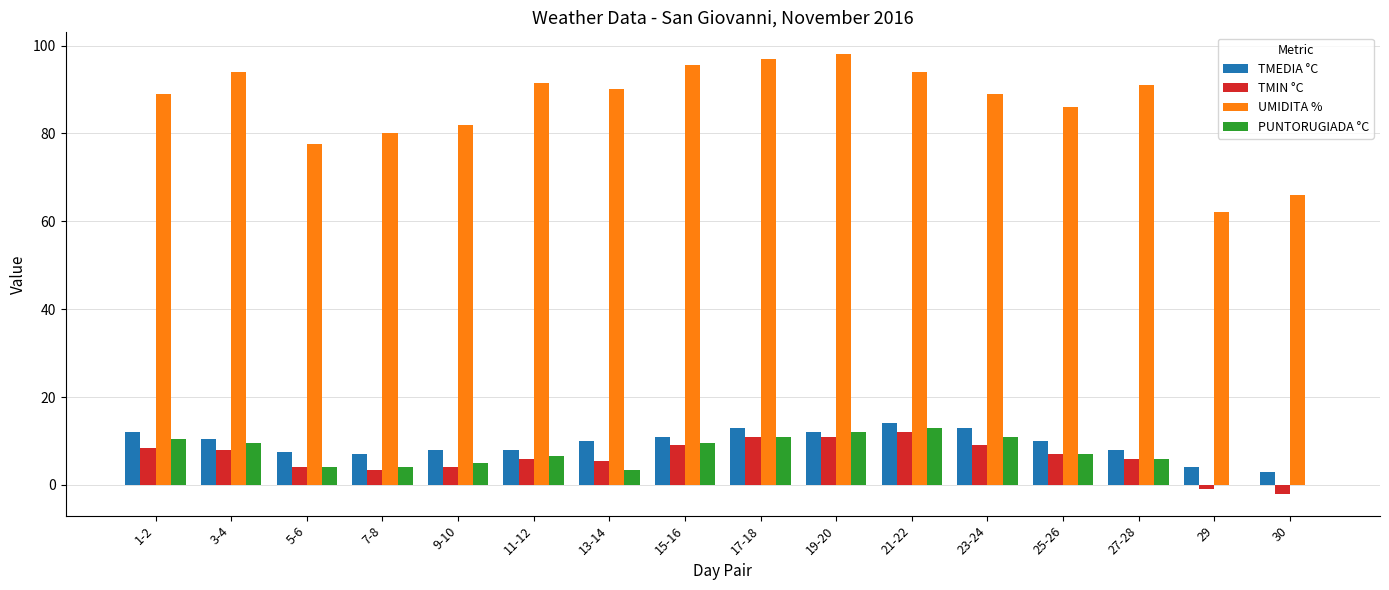

Which series changed the most between 3-4 and 19-20?

UMIDITA %